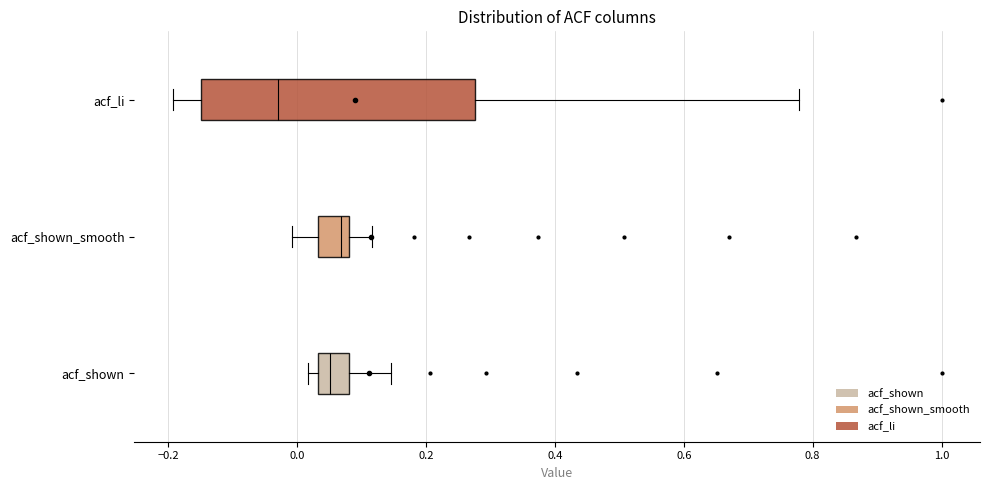

Where is the left edge of the box for acf_shown_smooth on the x-axis? The values are not printed on the chart, so give them approximately, as read against the axis.

0.04